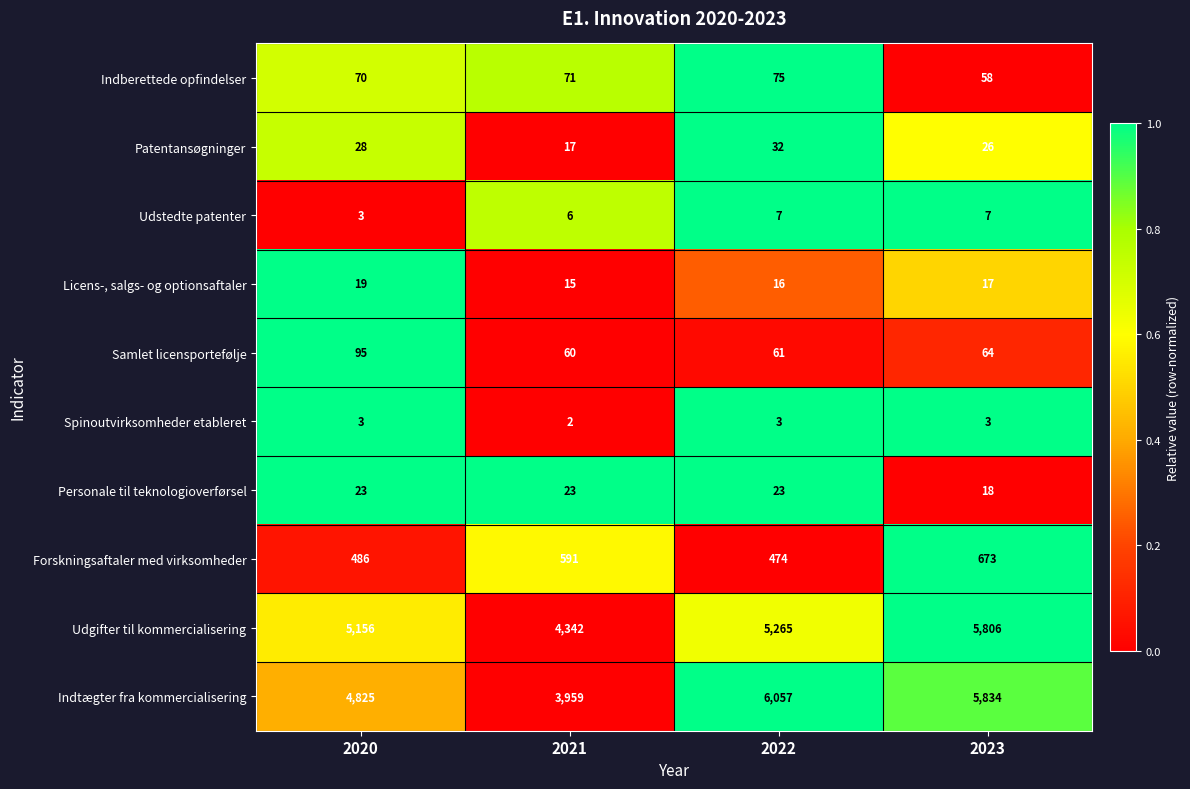

Which category has the lowest value across all series?

2021